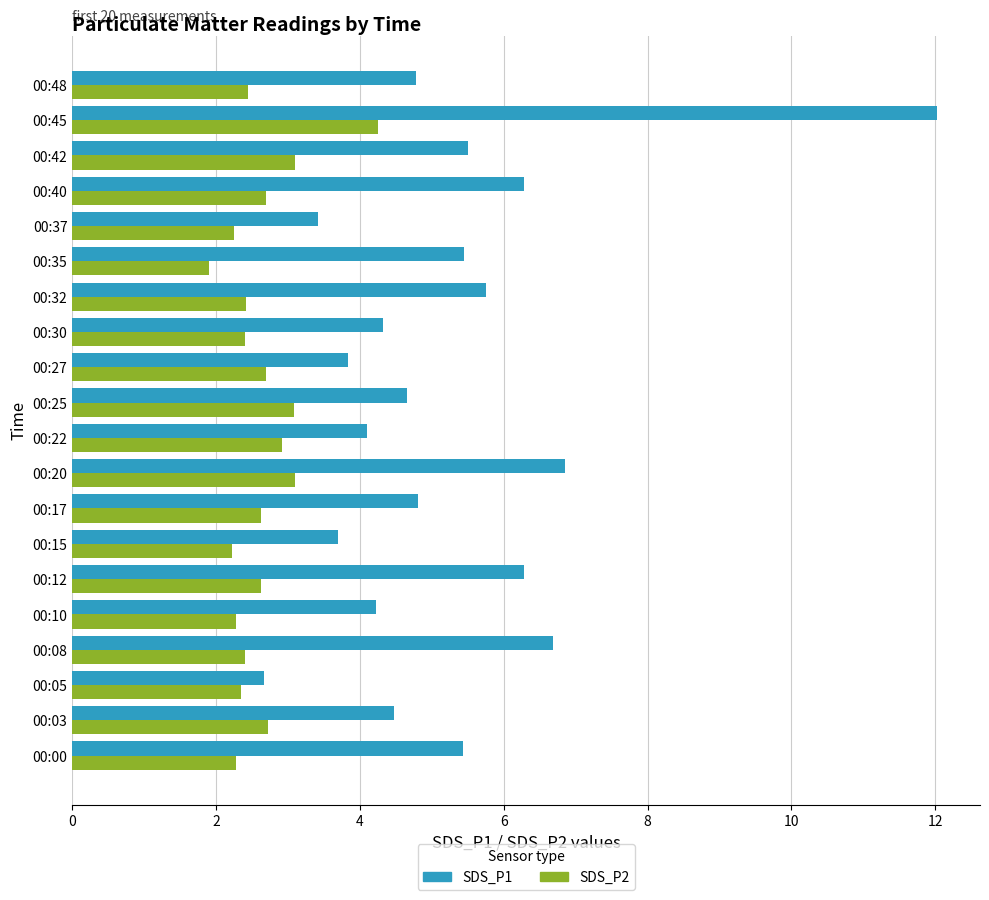

Which category has the highest value across all series?

00:45